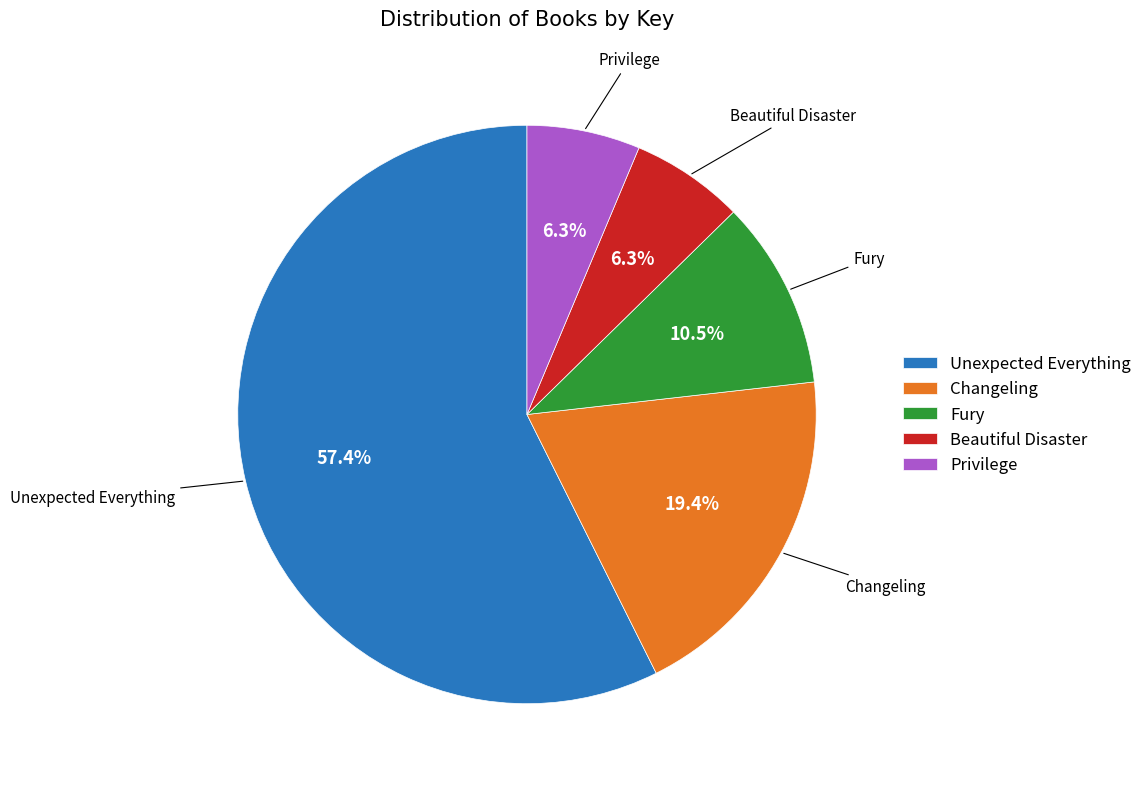

Which has a higher value, Privilege or Changeling?

Changeling